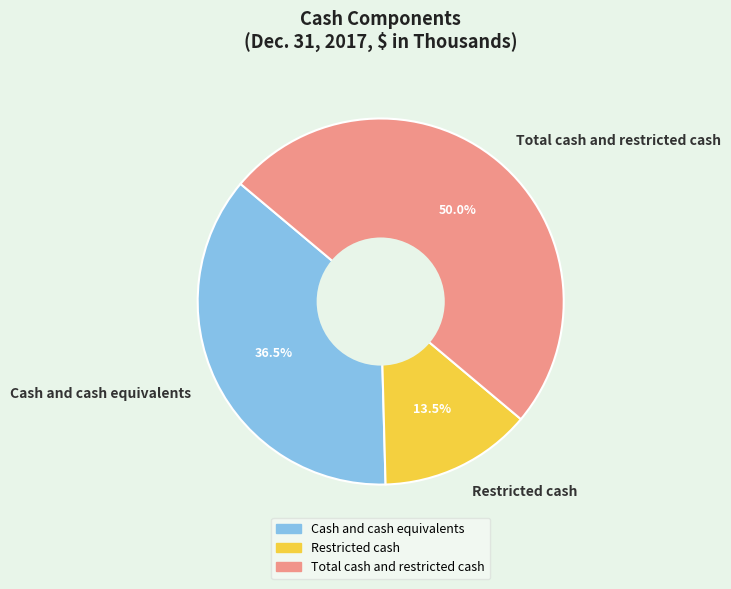

Which has a higher value, Cash and cash equivalents or Total cash and restricted cash?

Total cash and restricted cash